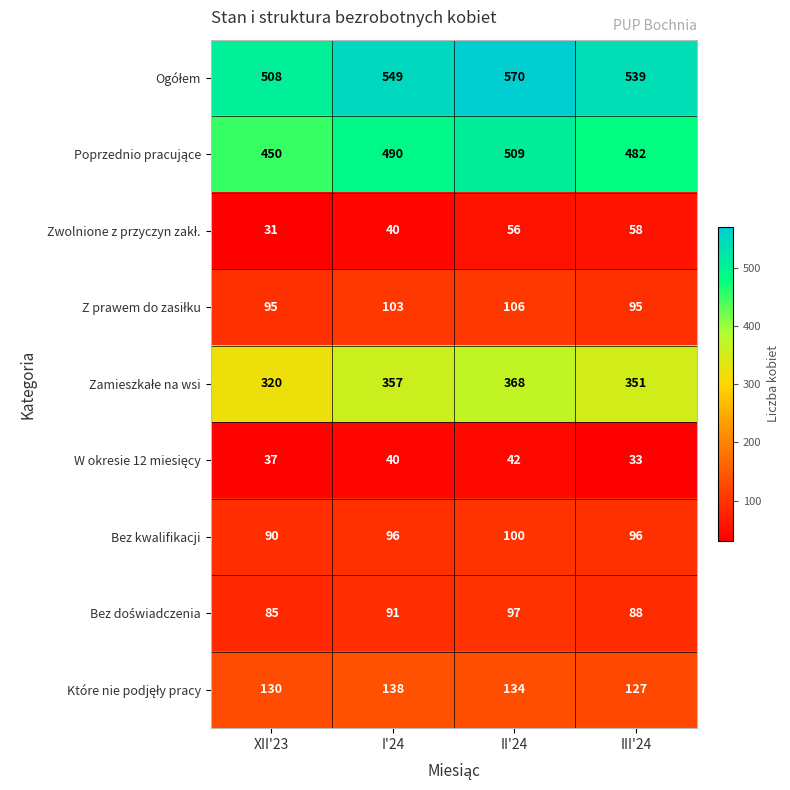

The Bez kwalifikacji series shows 100 at II'24. True or false?

True